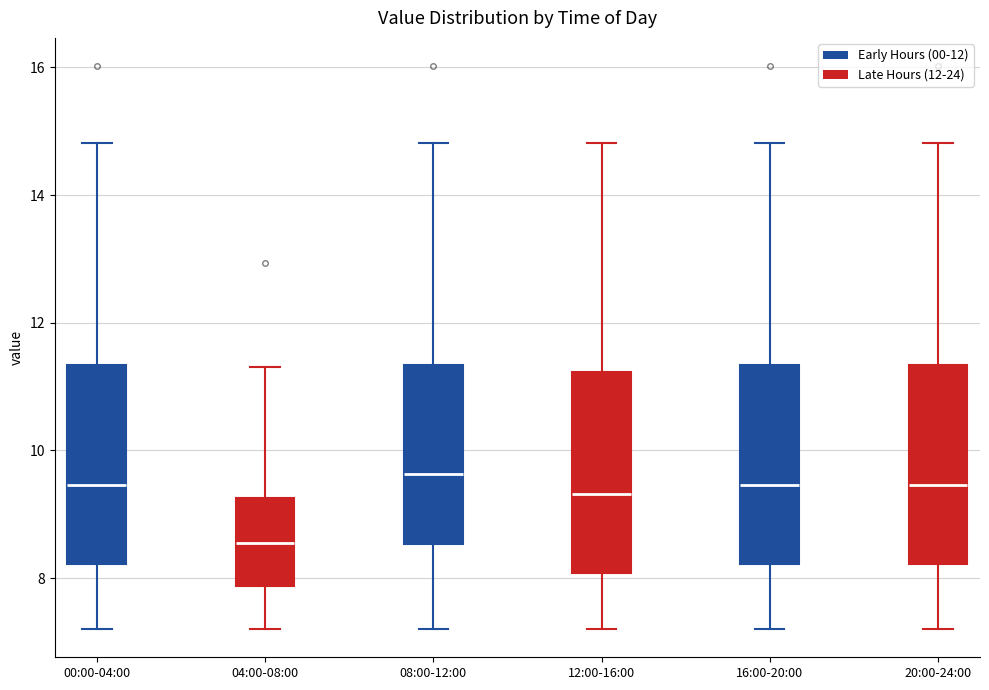

Which box's median line is the lowest?

04:00-08:00